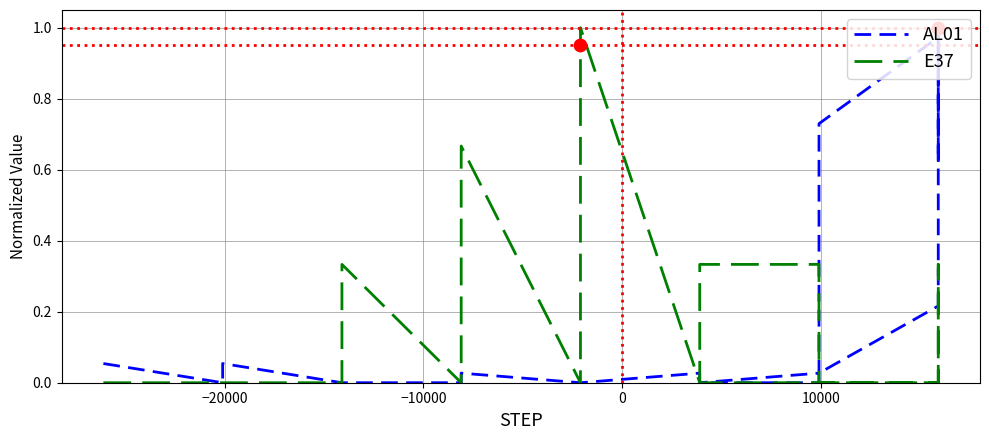

Which series has the largest total across all categories?

AL01